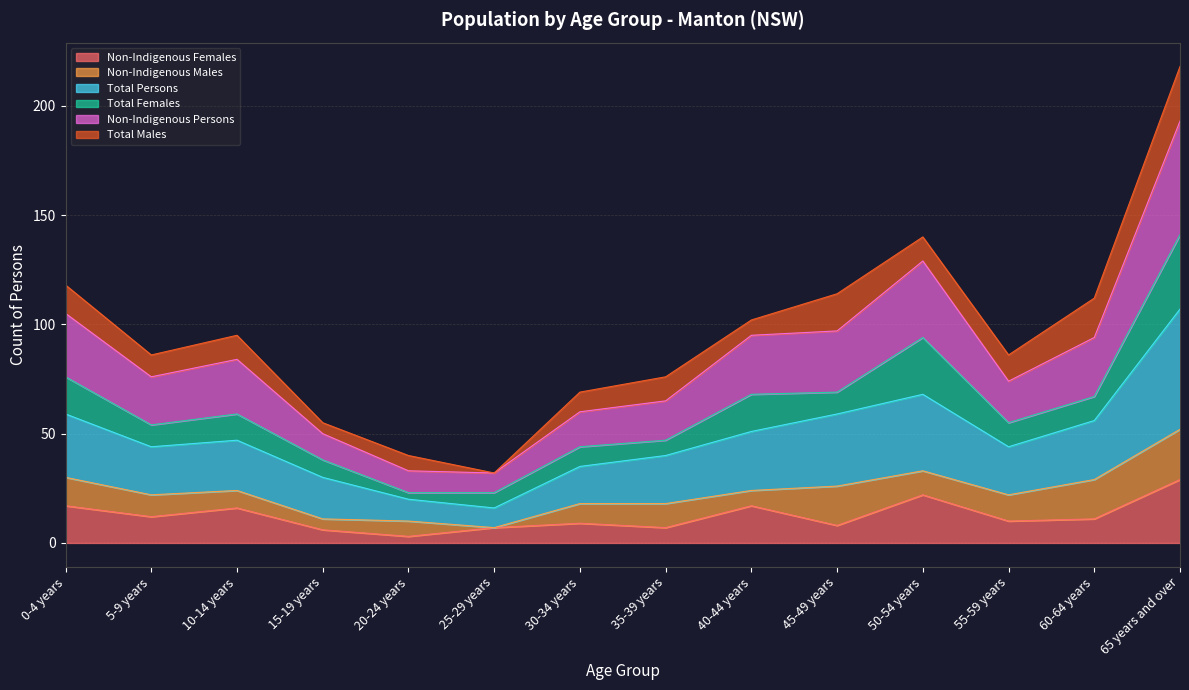

Count the number of categories in the chart.

14